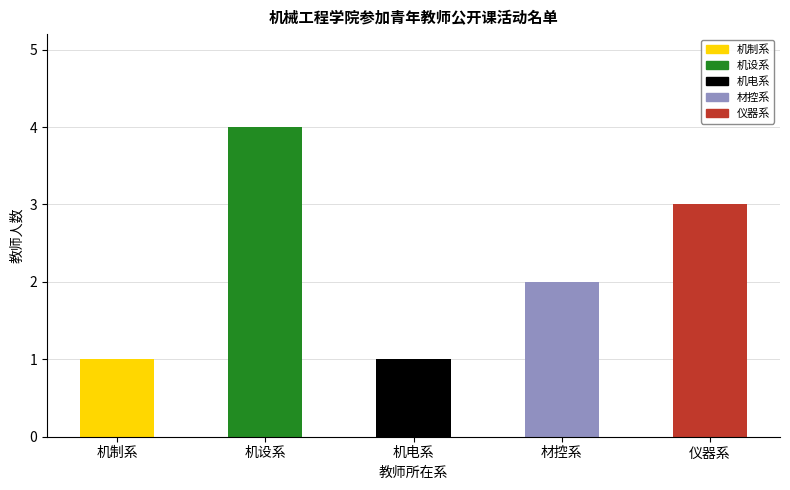

Reading left to right, transcribe all the data shown in this chart.

机制系=1	机设系=4	机电系=1	材控系=2	仪器系=3